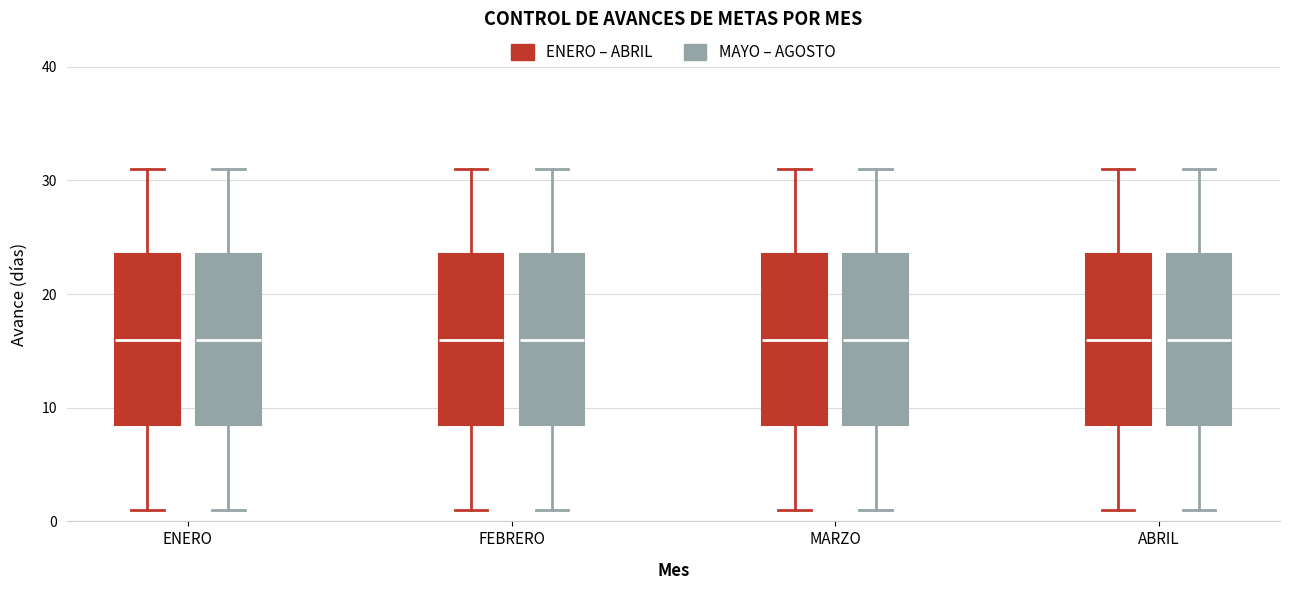

Where does the upper whisker of the box for MARZO (ENERO – ABRIL) end on the y-axis? The values are not printed on the chart, so give them approximately, as read against the axis.

31